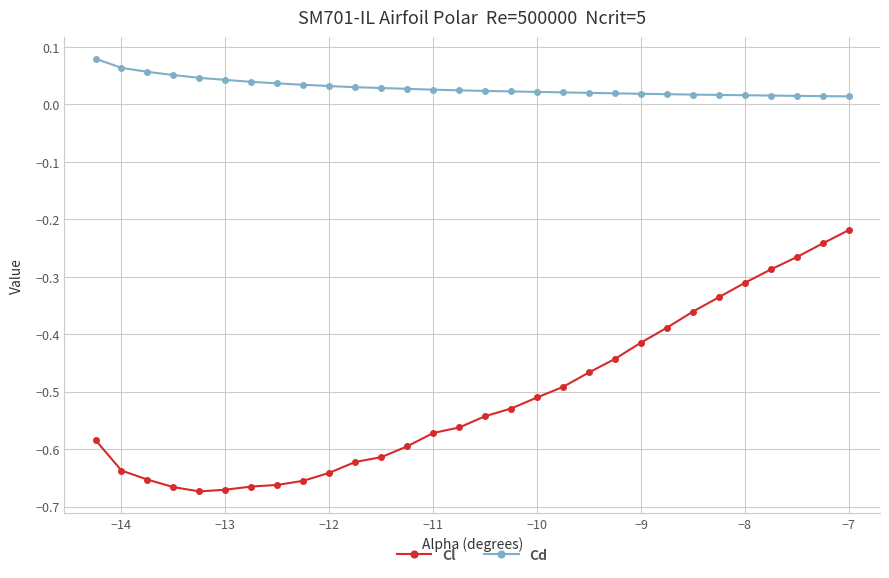

Which series has the largest total across all categories?

Cd